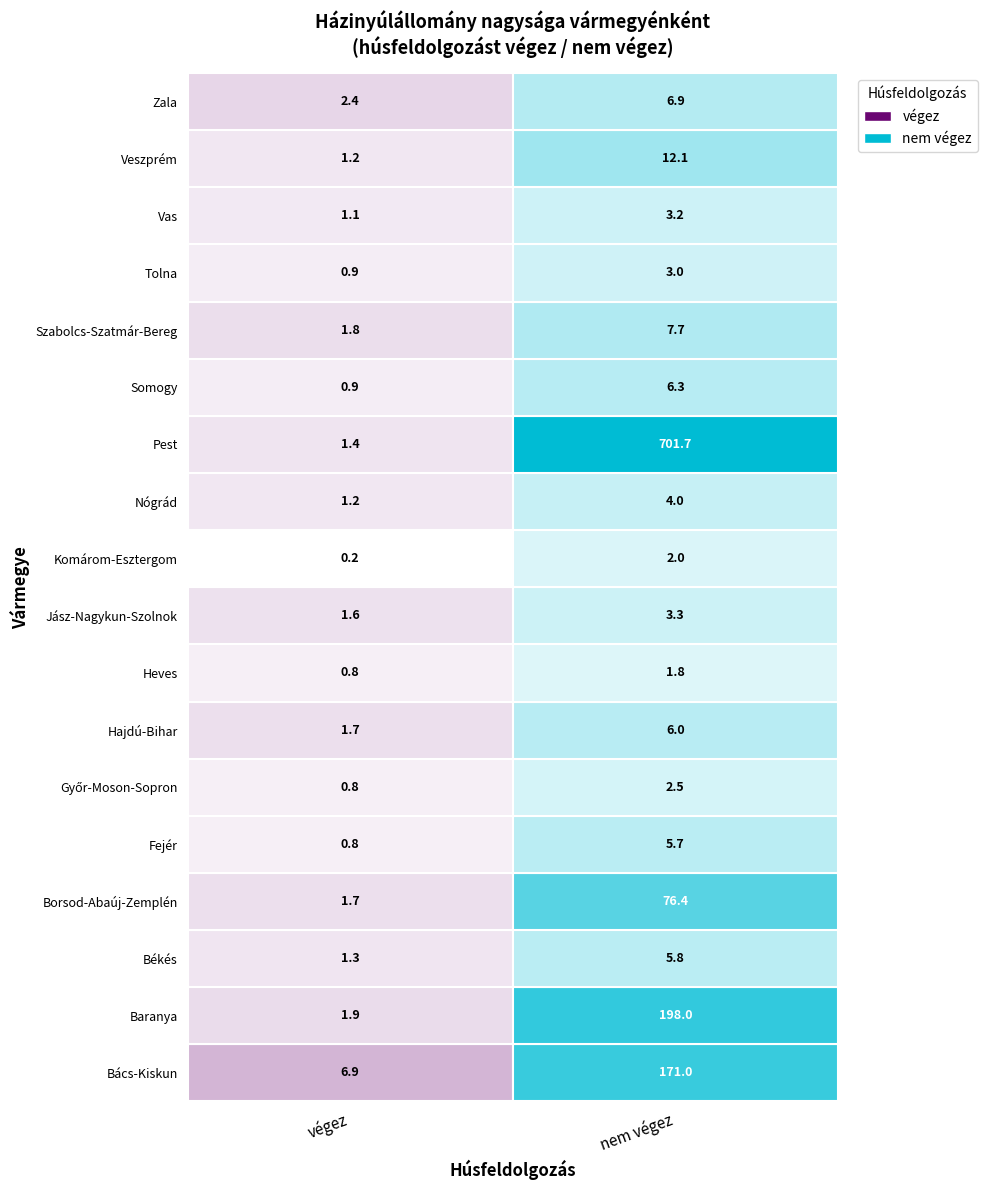

What is the sum of all végez values?

28.6